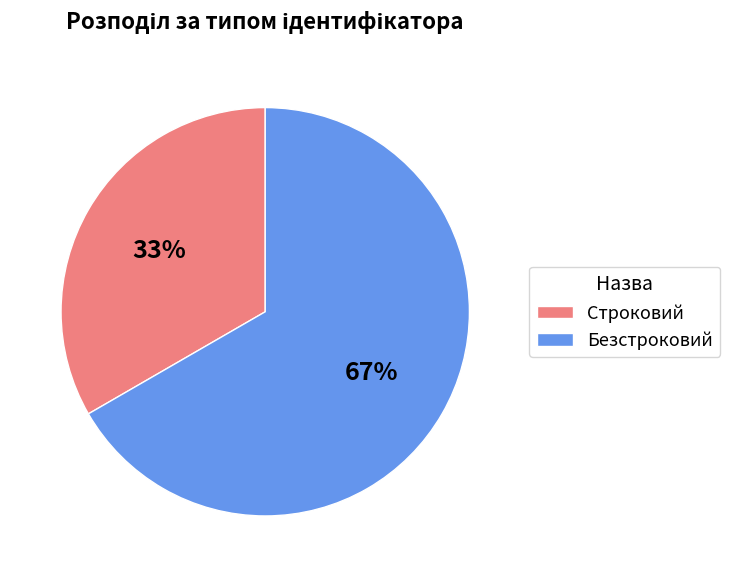

To the nearest percent, what portion does Безстроковий represent?

67%